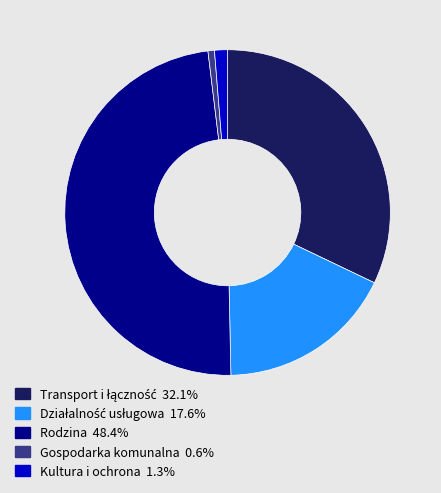

How many slices are in this pie chart?

5